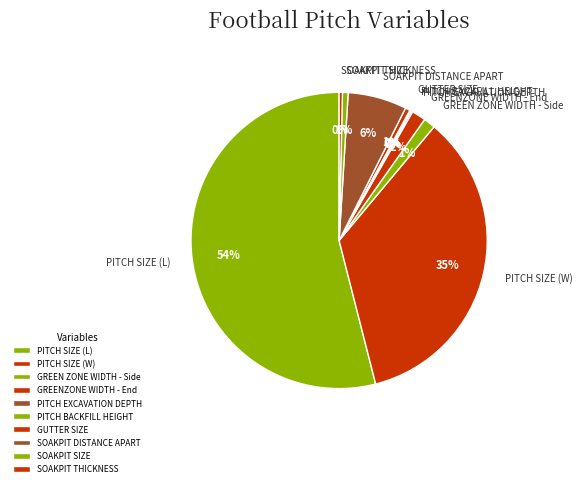

Do GUTTER SIZE and GREEN ZONE WIDTH - Side together represent more than half of the pie?

No